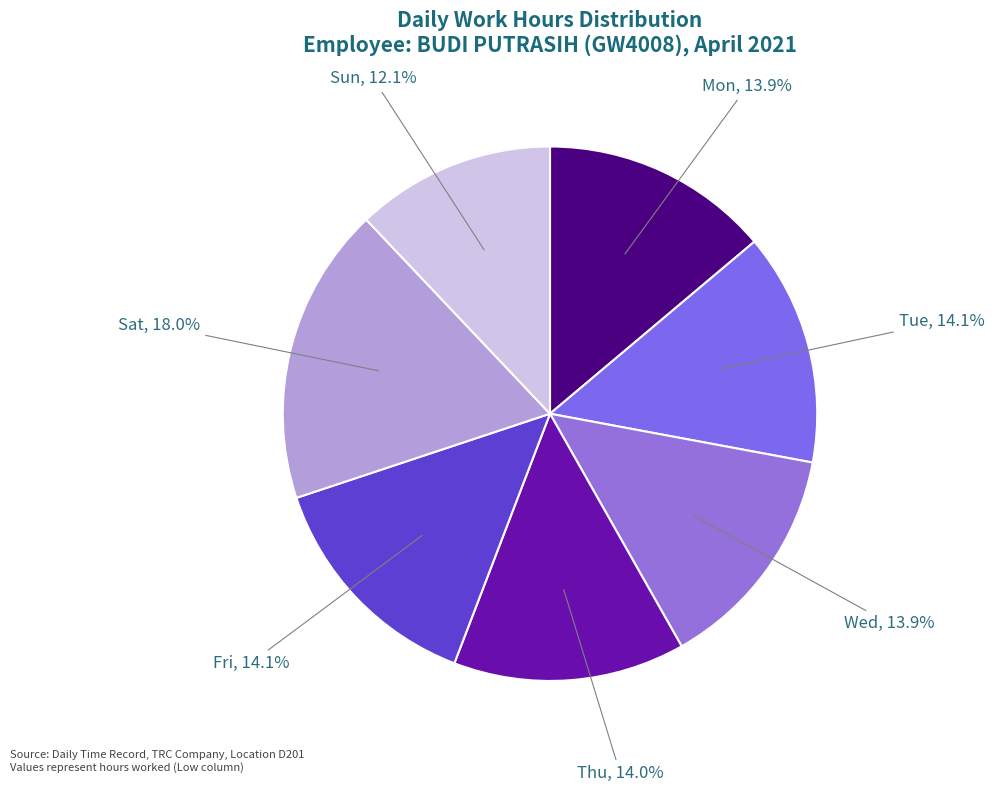

What is the largest slice in the pie chart?

Sat